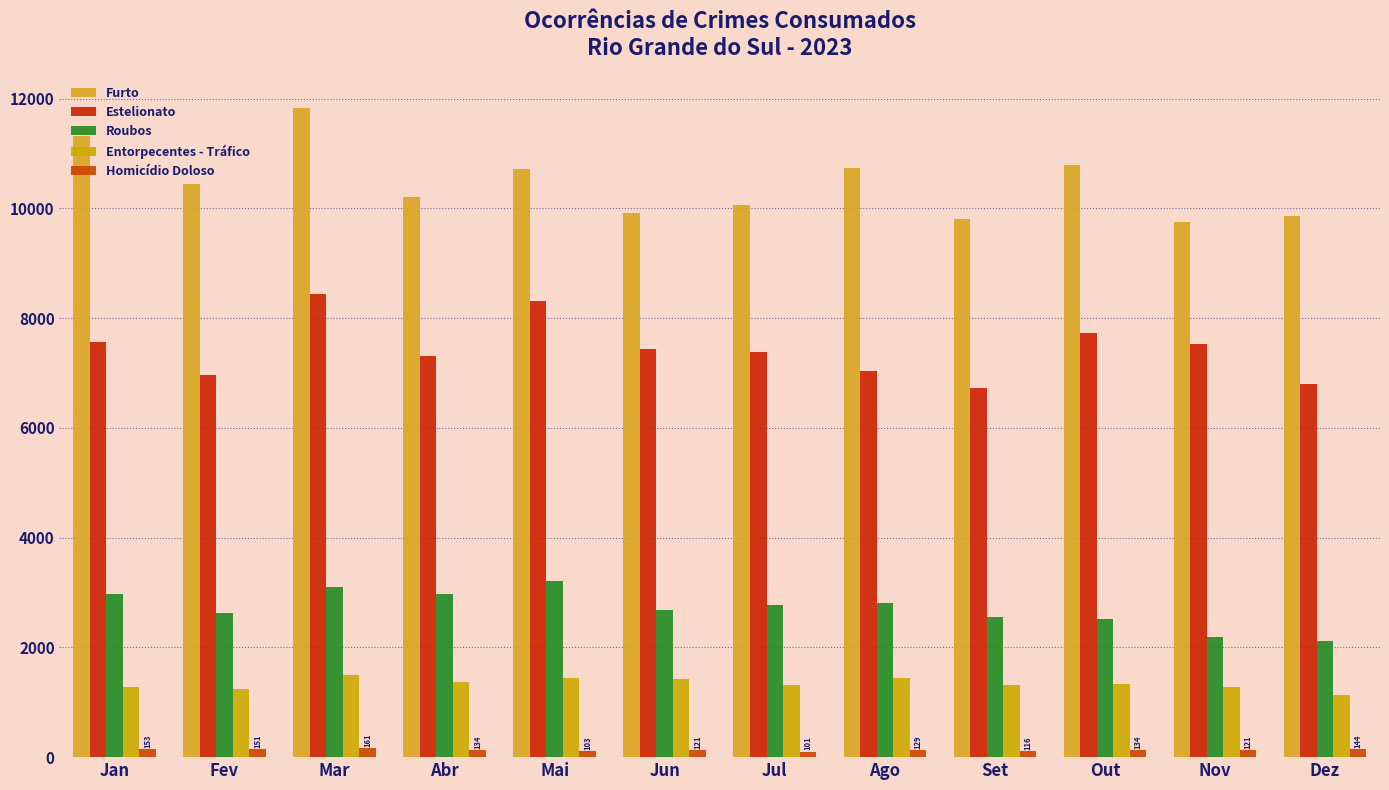

How many bars are there in each group?

5